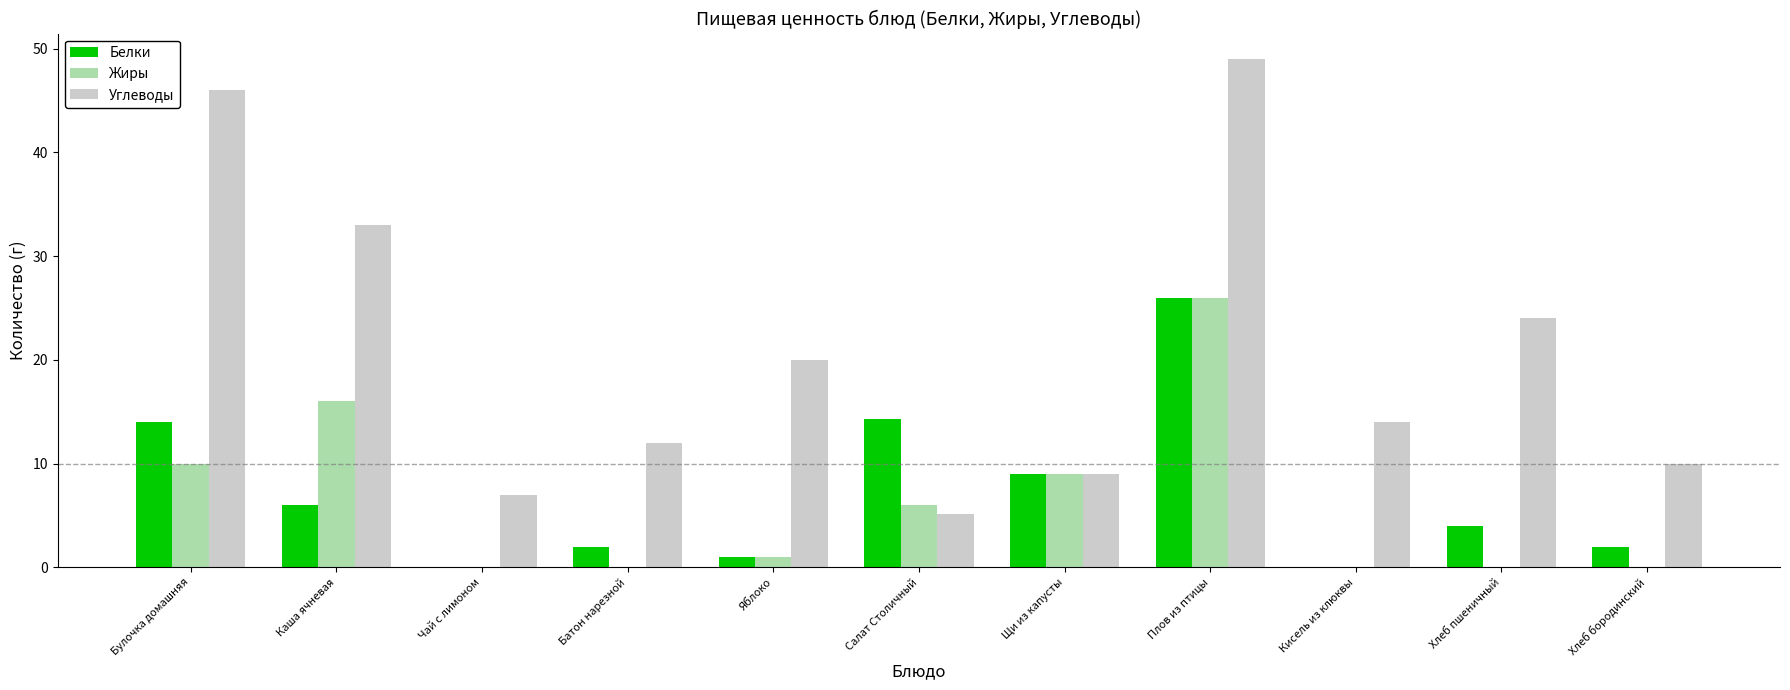

Reading right to left, transcribe all the data shown in this chart.

Белки: 2.0	4.0	0.0	26.0	9.0	14.3	1.0	2.0	0.0	6.0	14.0
Жиры: 0.0	0.0	0.0	26.0	9.0	6.0	1.0	0.0	0.0	16.0	10.0
Углеводы: 10.0	24.0	14.0	49.0	9.0	5.1	20.0	12.0	7.0	33.0	46.0